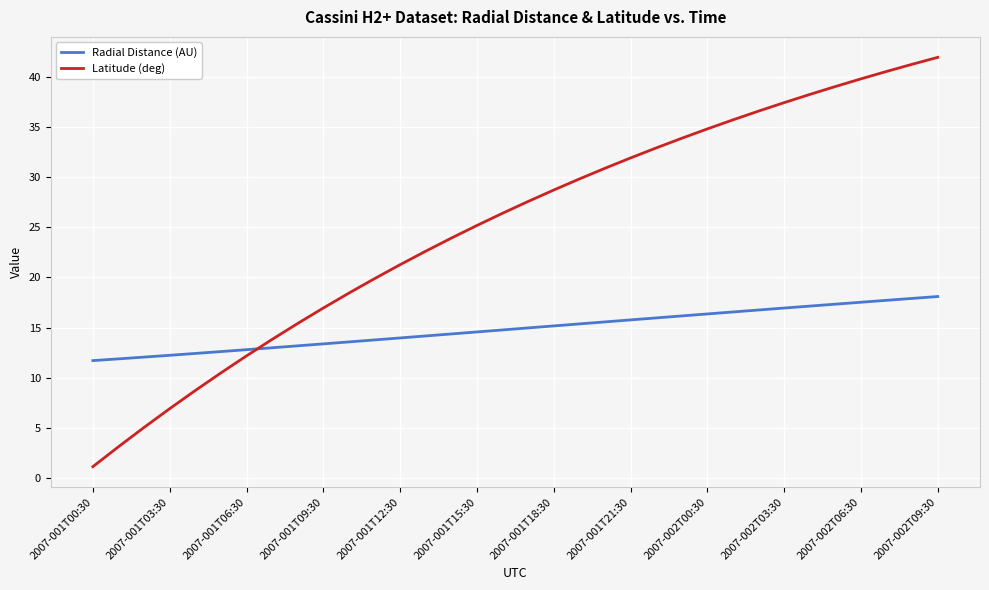

What is the difference between the maximum and minimum values in the Latitude (deg) series?

40.8